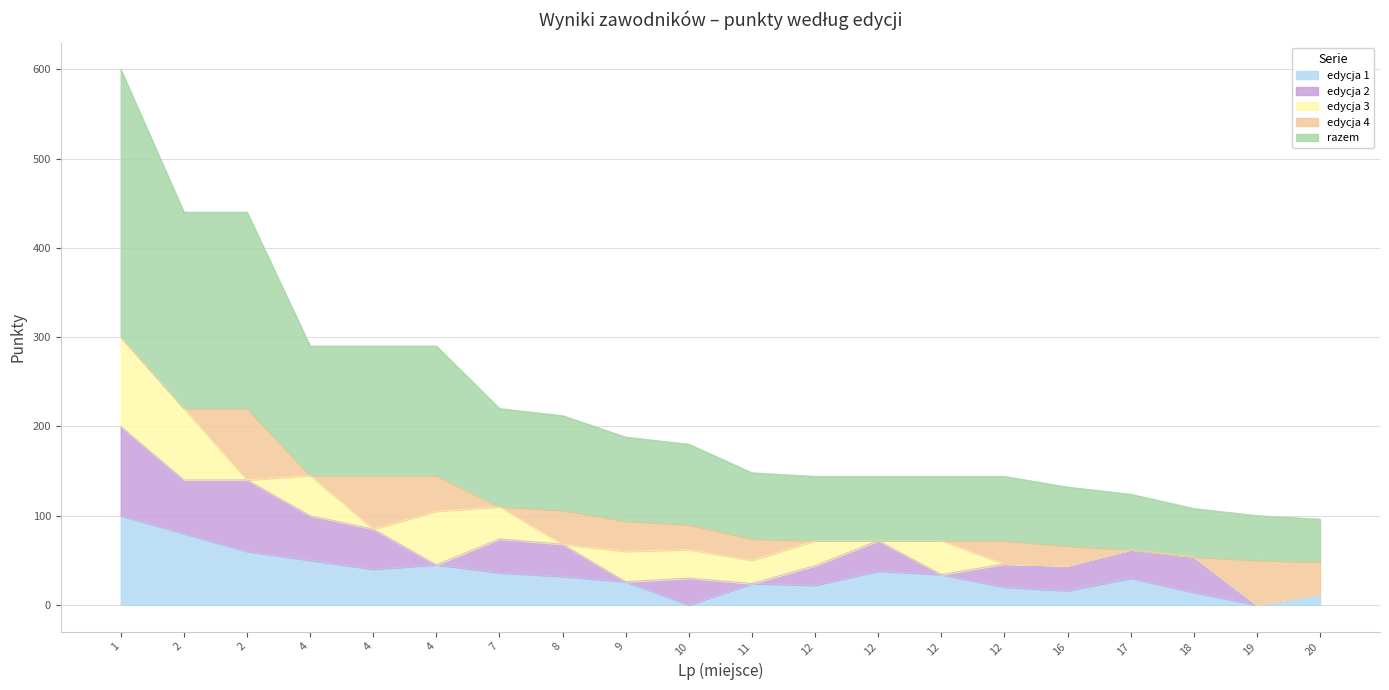

Which series has the largest total across all categories?

razem